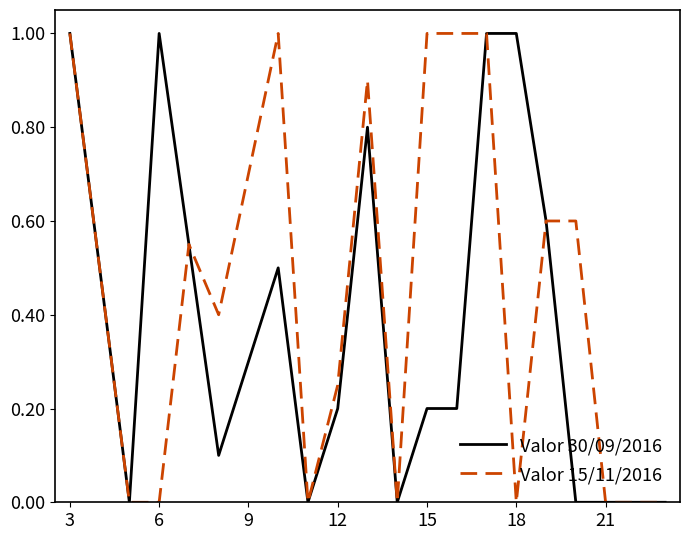

How many series are shown in this chart?

2